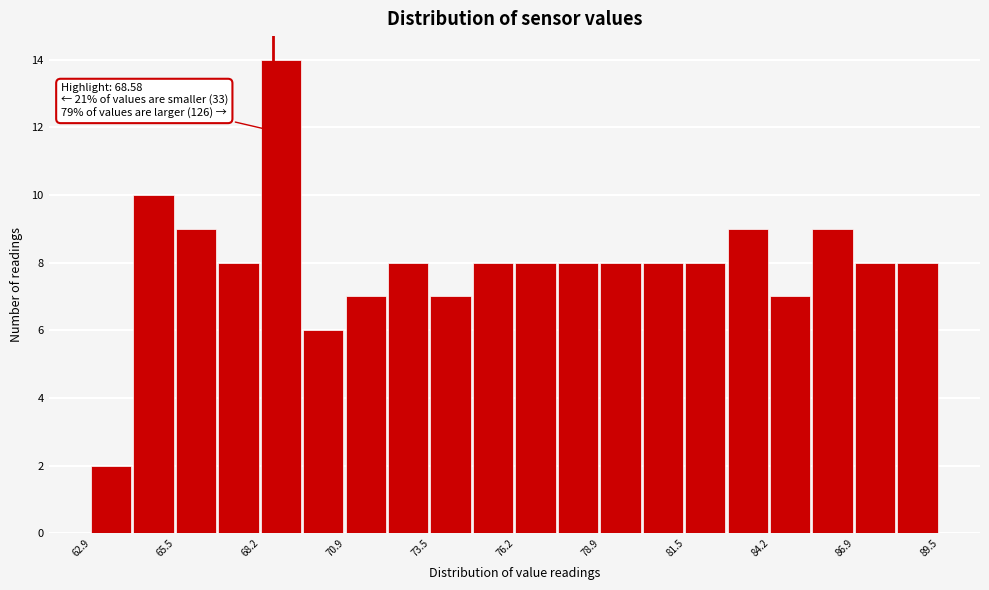

Around what value on the x-axis is the tallest bar? Give the approximate position of its centre, as read against the axis.

69.0